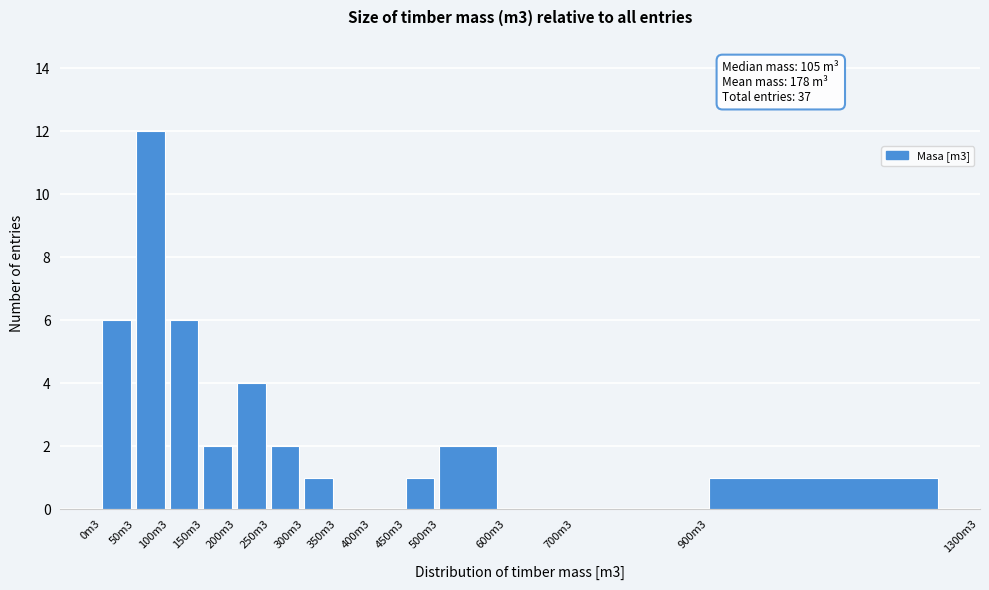

Reading left to right, list all the values displayed in this chart.

0m3=6	50m3=12	100m3=6	150m3=2	200m3=4	250m3=2	300m3=1	350m3=0	400m3=0	450m3=1	500m3=2	600m3=0	700m3=0	900m3=1